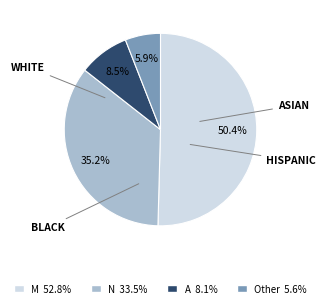

How many slices are in this pie chart?

4